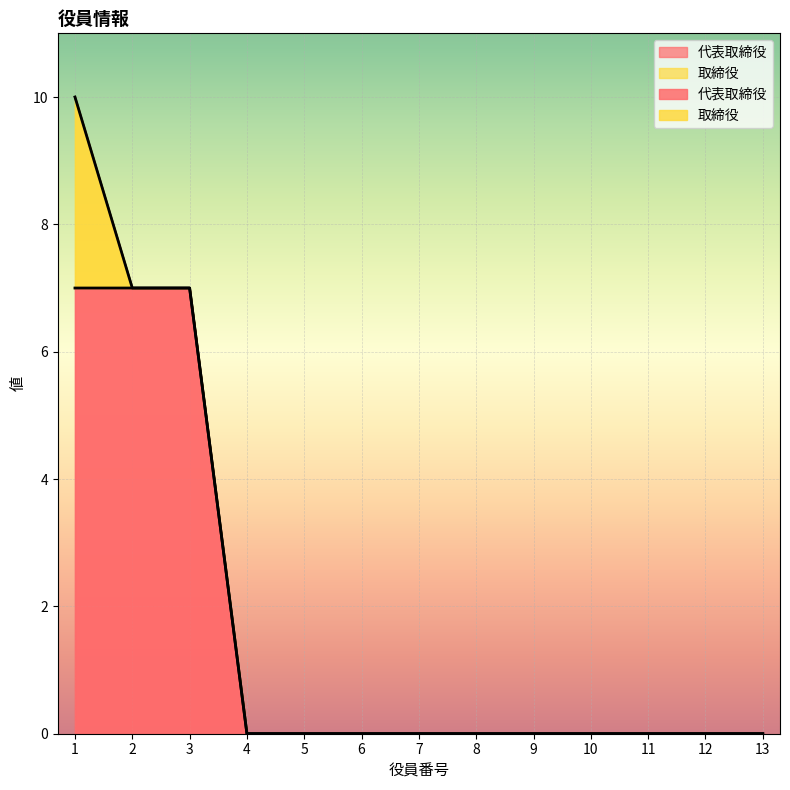

How many lines are shown in the chart?

1